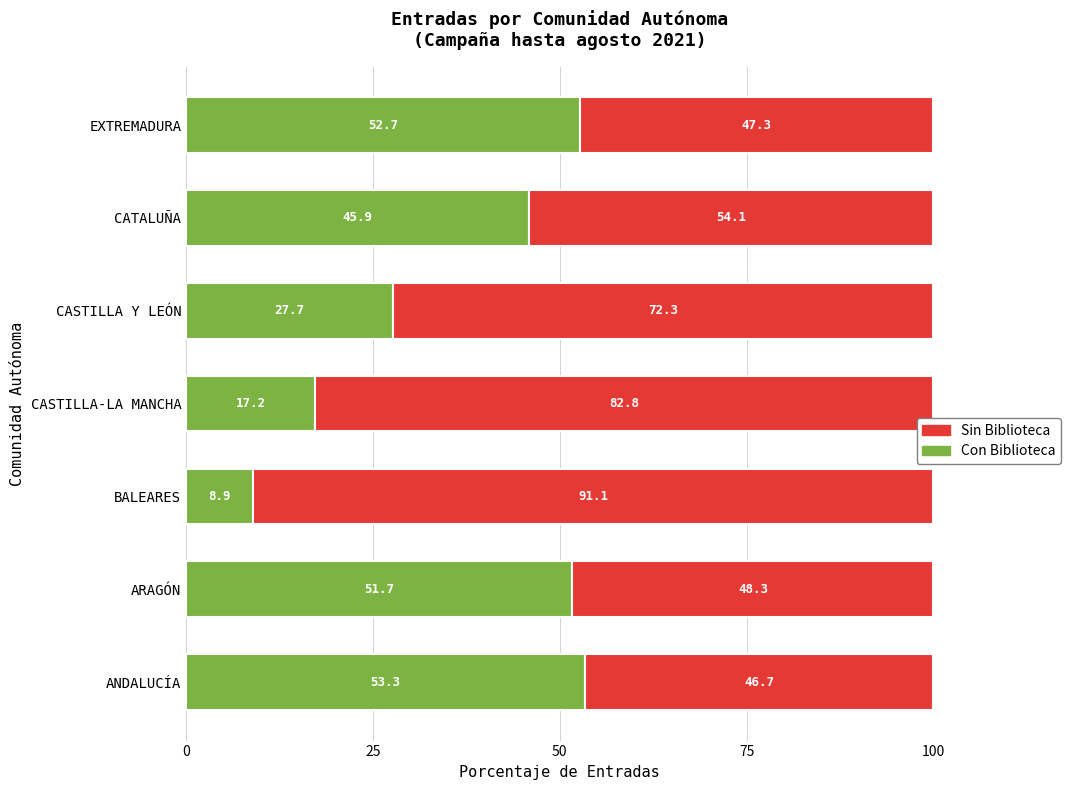

What is the difference between the maximum and minimum values in the Con Biblioteca series?

44.4